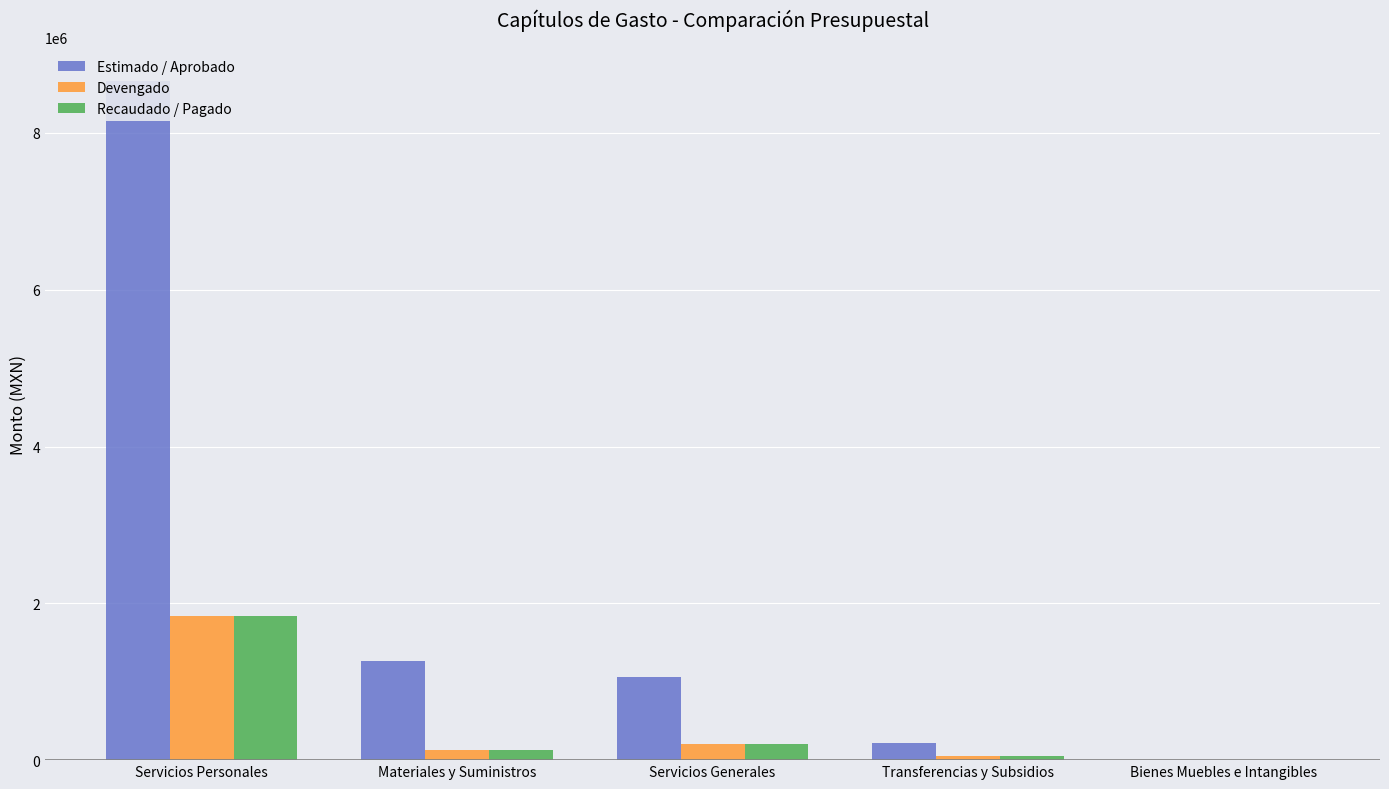

How many categories are shown in the chart?

5